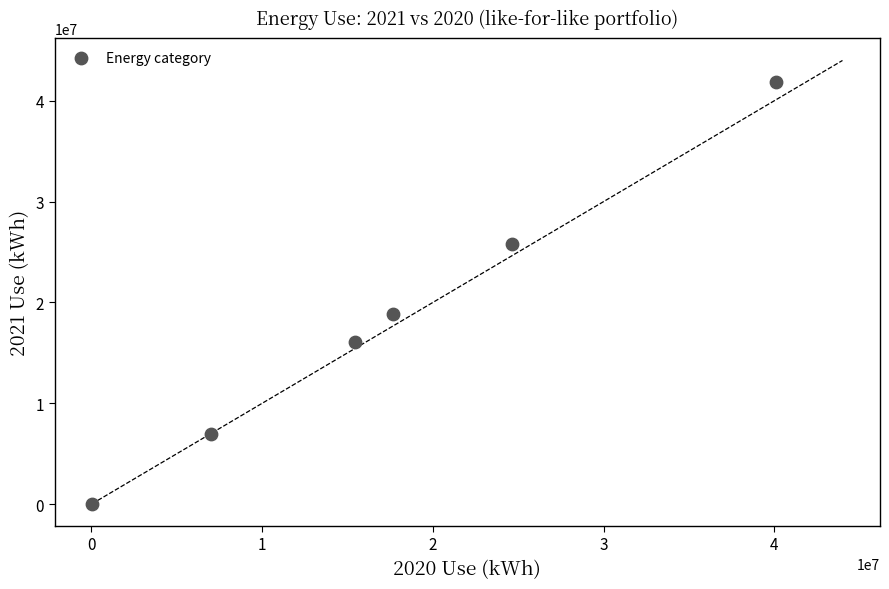

What is the range of Y values (max minus min)?

41841719.8